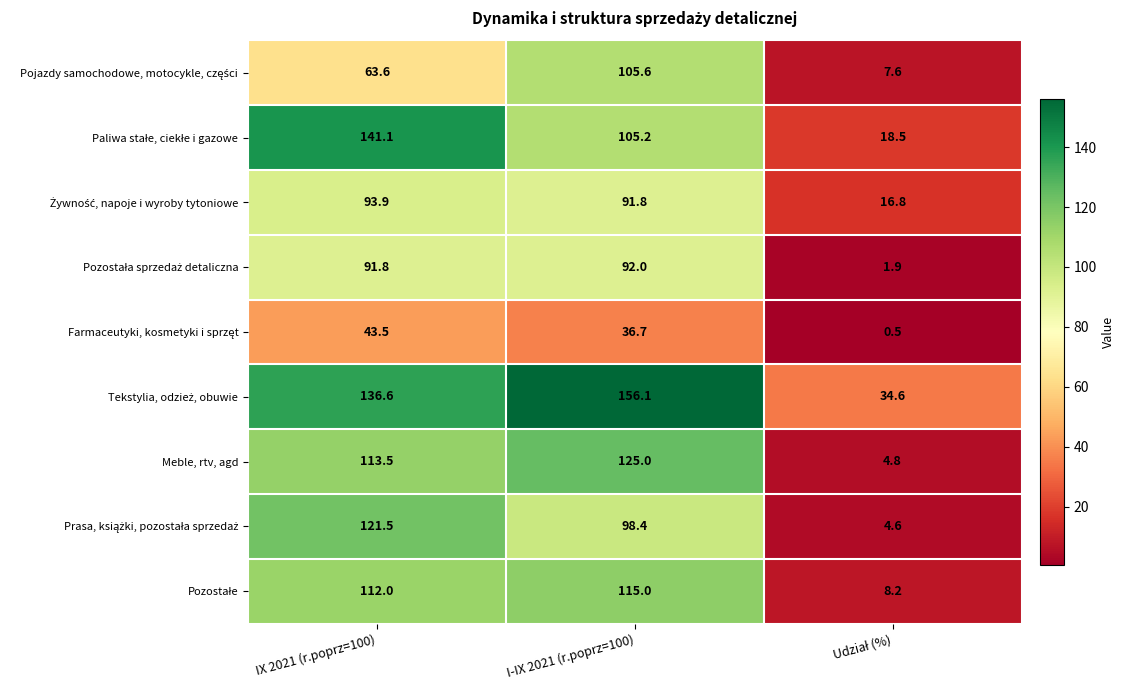

The value of Meble, rtv, agd at I-IX 2021 (r.poprz=100) is 125.0. True or false?

True